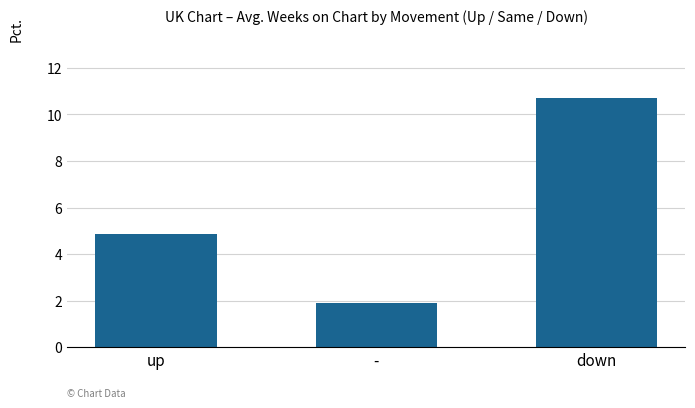

How many data points are less than 4?

1